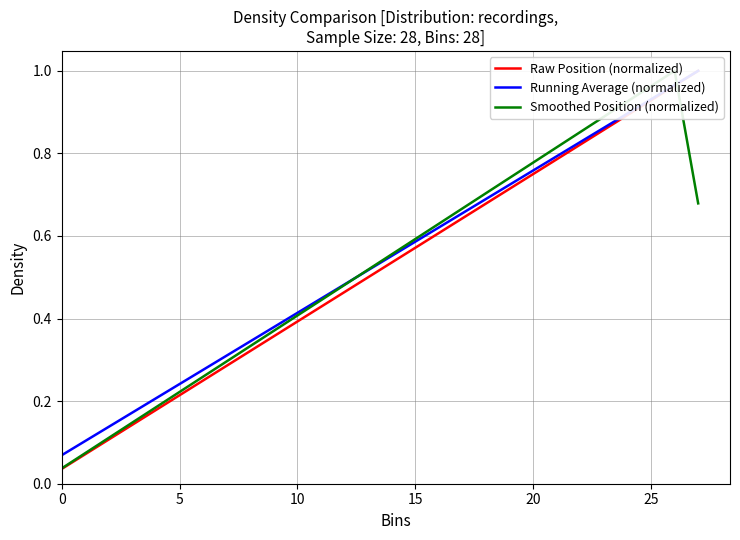

List the series in order of their peak value, lowest first.

Raw Position (normalized), Running Average (normalized), Smoothed Position (normalized)